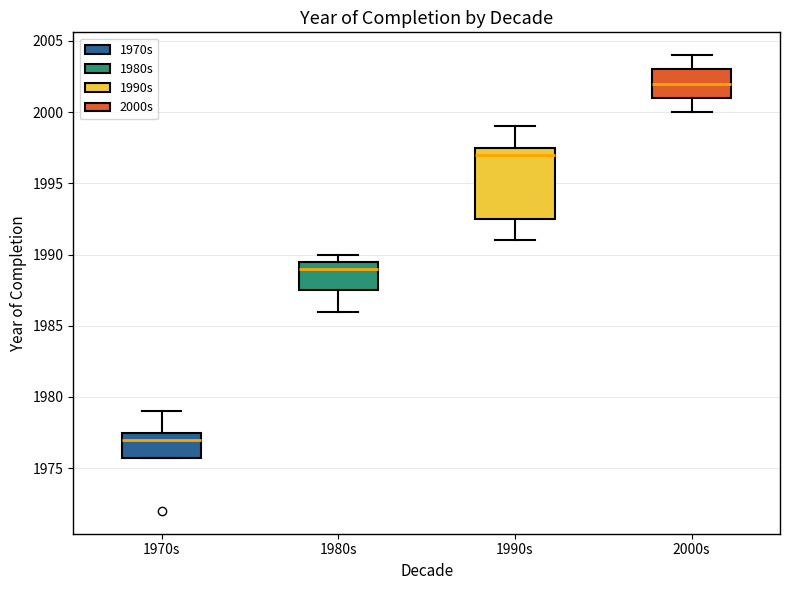

Reading left to right, transcribe this box plot: for each box, give where its median line is, the range the box spans, and where its two whiskers end, as read against the y-axis. The values are not printed on the chart, so give them approximately, as read against the axis.

1970s: median 1977.0, box 1976.0 to 1977.5, whiskers 1976.0 to 1979.0
1980s: median 1989.0, box 1987.5 to 1989.5, whiskers 1986.0 to 1990.0
1990s: median 1997.0, box 1992.5 to 1997.5, whiskers 1991.0 to 1999.0
2000s: median 2002.0, box 2001.0 to 2003.0, whiskers 2000.0 to 2004.0